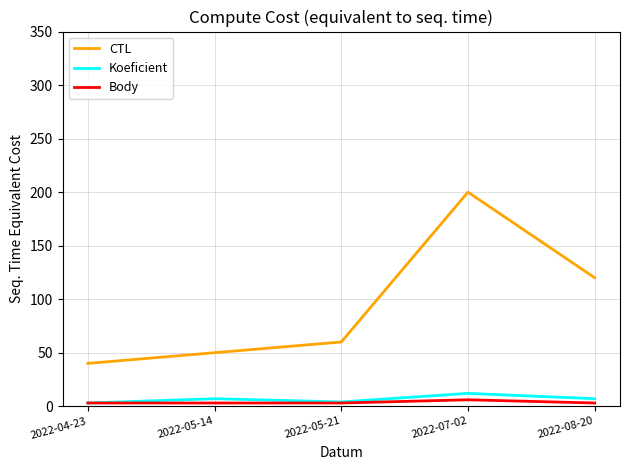

What is the greatest value displayed?

200